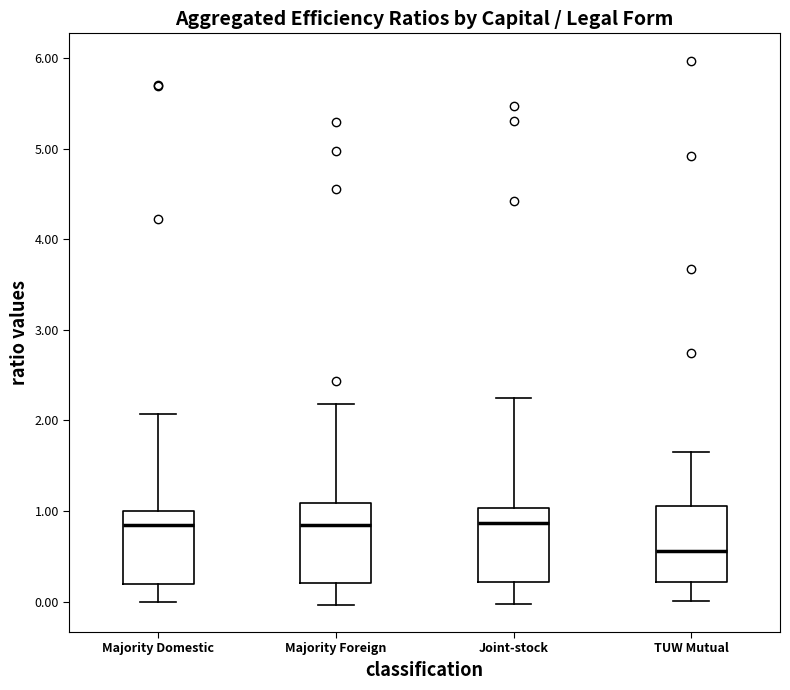

Reading left to right, read every box against the y-axis: the position of its median line, the range the box covers, and the ends of its whiskers. The values are not printed on the chart, so give them approximately, as read against the axis.

Majority Domestic: median 0.8, box 0.2 to 1.0, whiskers 0.0 to 2.1
Majority Foreign: median 0.9, box 0.2 to 1.1, whiskers 0.0 to 2.2
Joint-stock: median 0.9, box 0.2 to 1.0, whiskers 0.0 to 2.3
TUW Mutual: median 0.6, box 0.2 to 1.1, whiskers 0.0 to 1.7